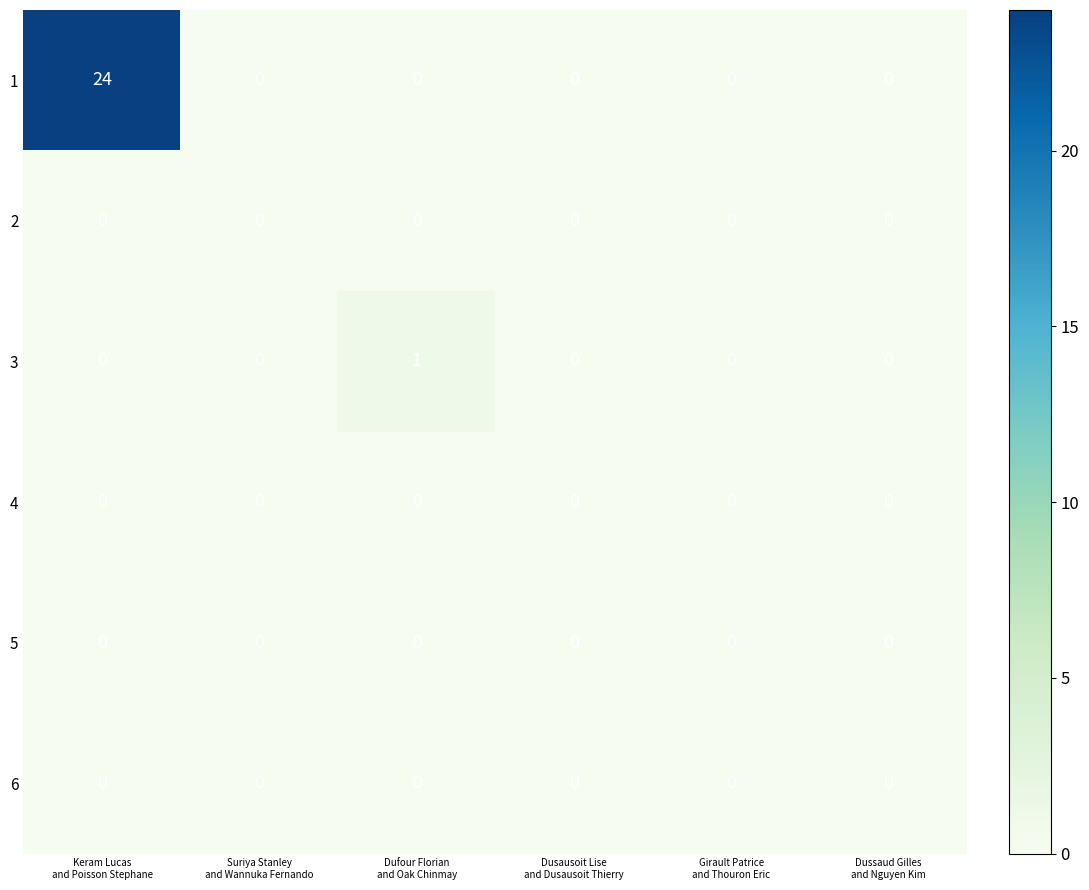

What is the sum of all 1 values?

24